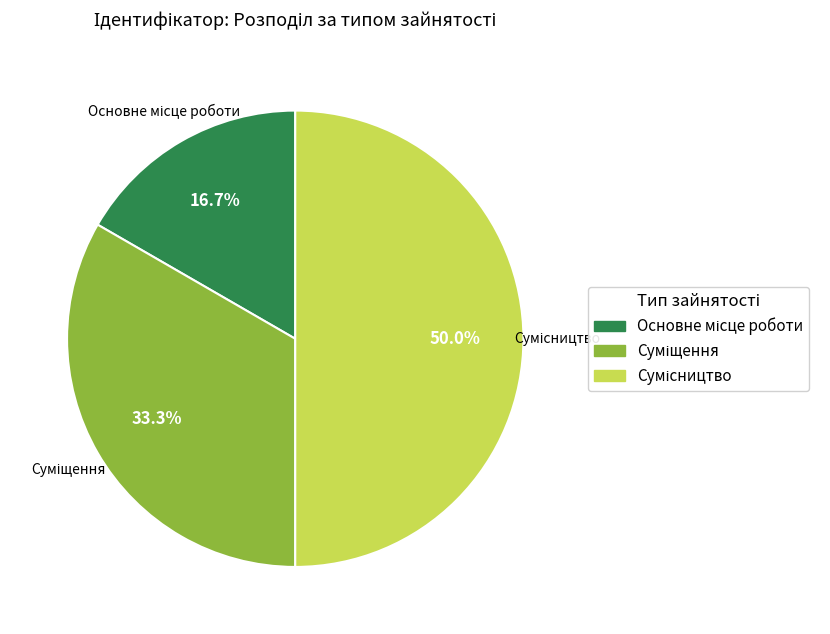

Is there any slice that represents more than half of the pie?

No